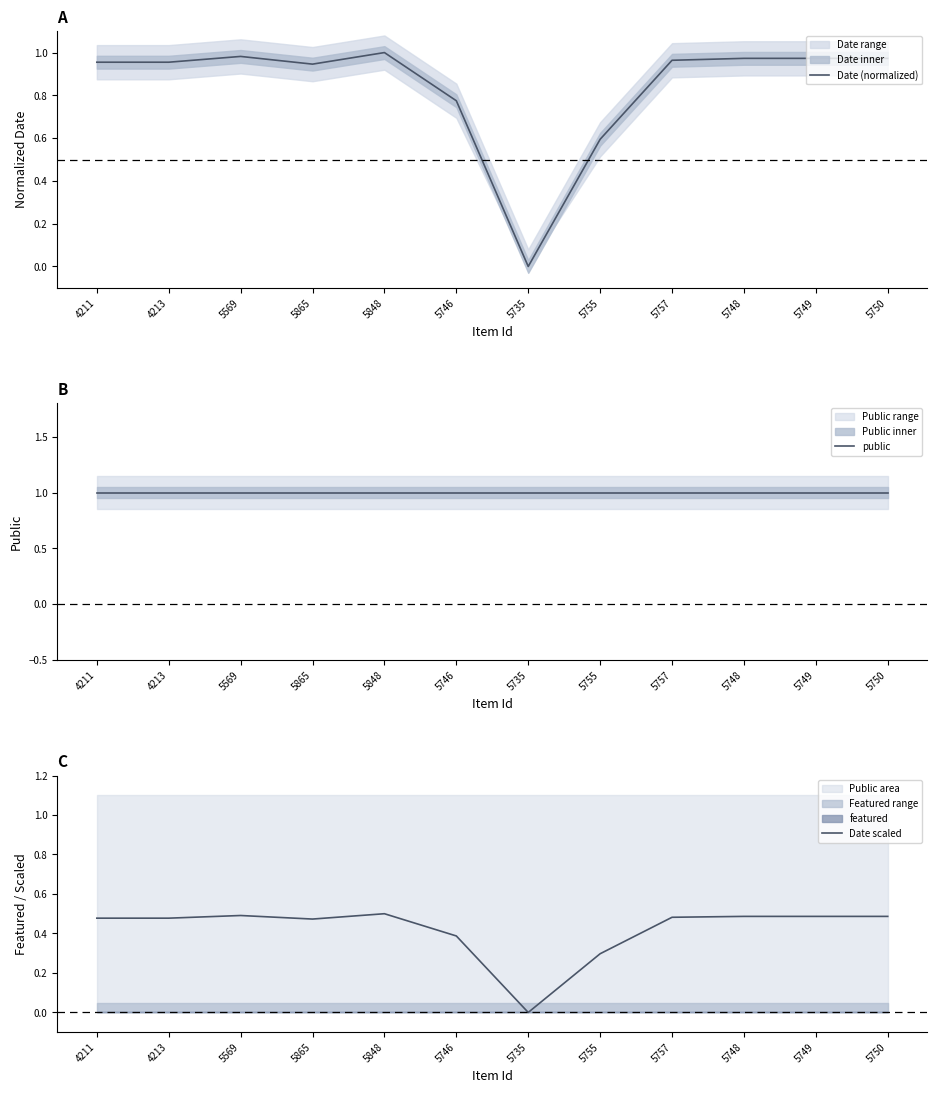

How many lines are shown in the chart?

3